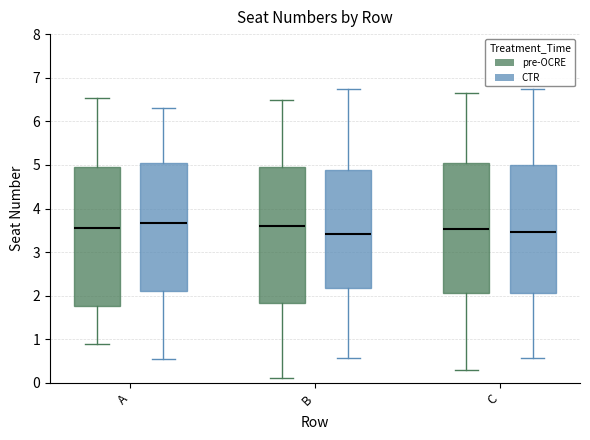

Where does the upper whisker of the box for A (pre-OCRE) end on the y-axis? The values are not printed on the chart, so give them approximately, as read against the axis.

6.5